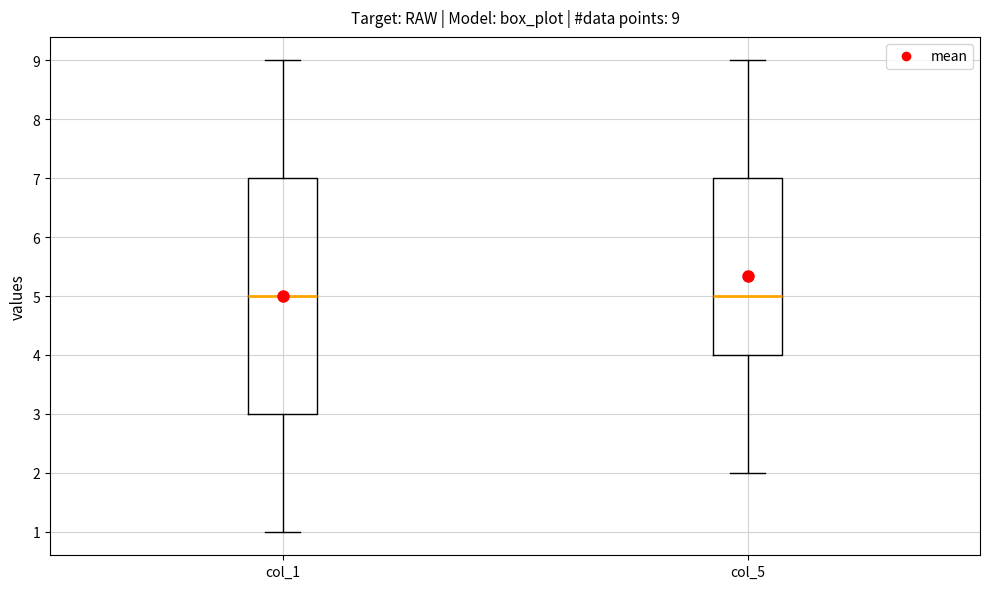

Comparing the boxes themselves (not the whiskers), which one is the tallest?

col_1